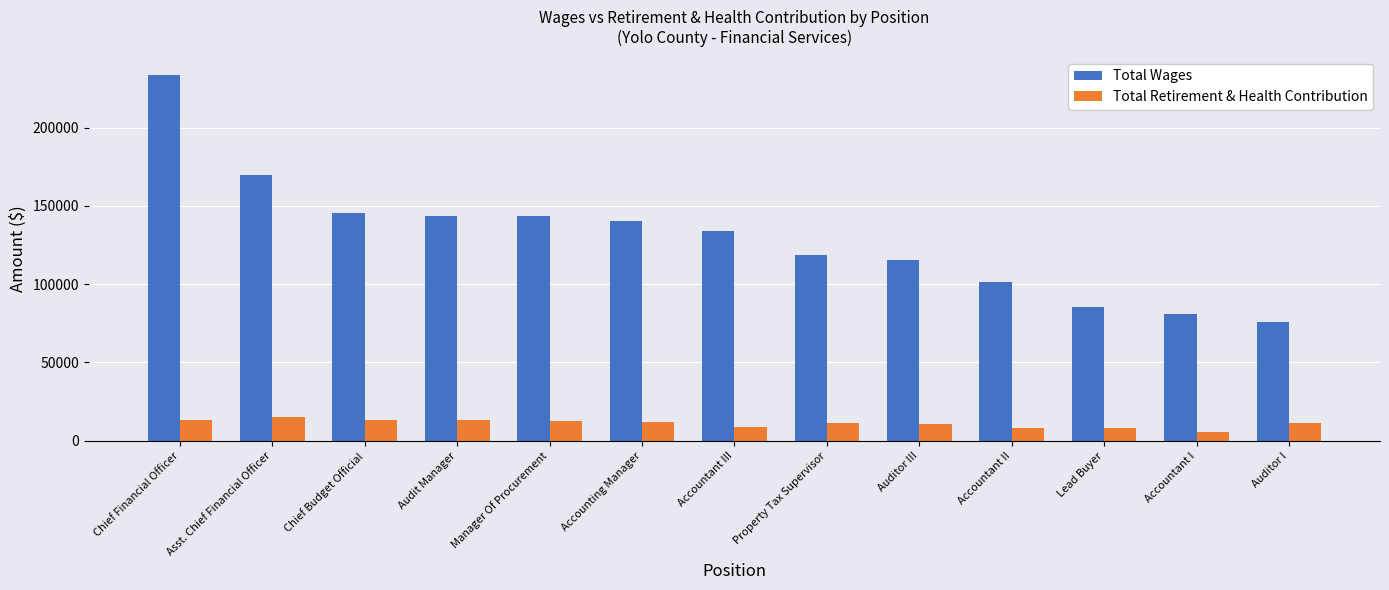

Which series has the largest total across all categories?

Total Wages